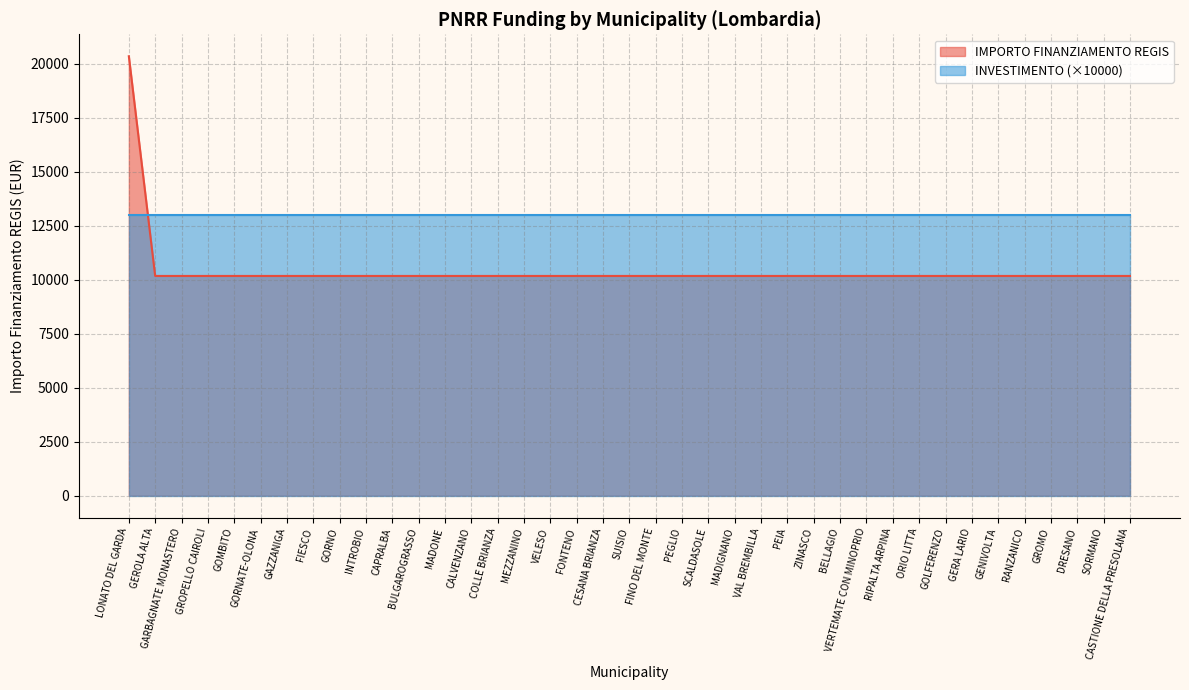

Reading right to left, extract all data points from this chart.

CASTIONE DELLA PRESOLANA=10172	SORMANO=10172	DRESANO=10172	GROMO=10172	RANZANICO=10172	GENIVOLTA=10172	GERA LARIO=10172	GOLFERENZO=10172	ORIO LITTA=10172	RIPALTA ARPINA=10172	VERTEMATE CON MINOPRIO=10172	BELLAGIO=10172	ZINASCO=10172	PEIA=10172	VAL BREMBILLA=10172	MADIGNANO=10172	SCALDASOLE=10172	PEGLIO=10172	FINO DEL MONTE=10172	SUISIO=10172	CESANA BRIANZA=10172	FONTENO=10172	VELESO=10172	MEZZANINO=10172	COLLE BRIANZA=10172	CALVENZANO=10172	MADONE=10172	BULGAROGRASSO=10172	CAPRALBA=10172	INTROBIO=10172	GORNO=10172	FIESCO=10172	GAZZANIGA=10172	GORNATE-OLONA=10172	GOMBITO=10172	GROPELLO CAIROLI=10172	GARBAGNATE MONASTERO=10172	GEROLA ALTA=10172	LONATO DEL GARDA=20344